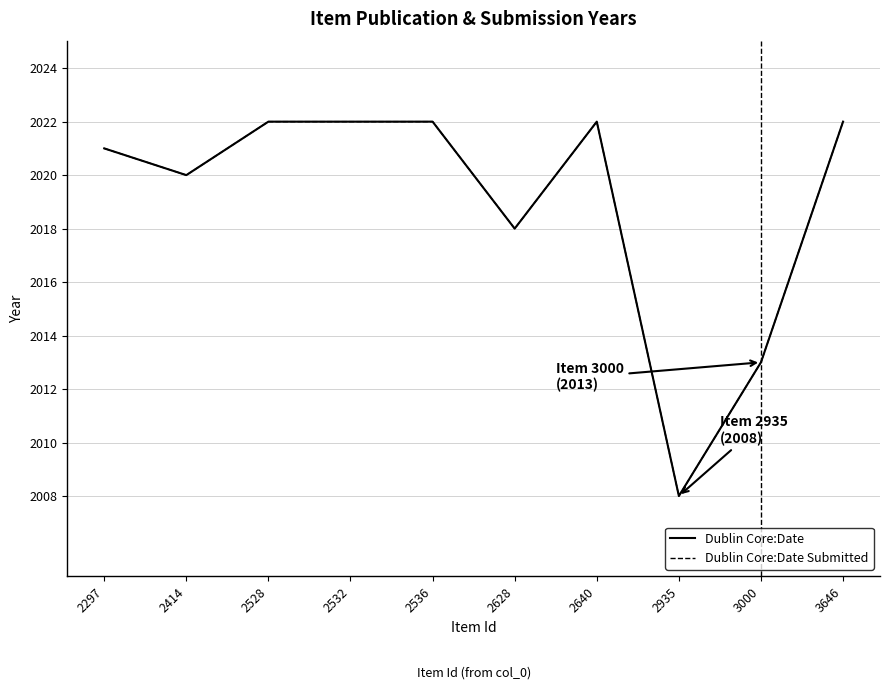

Is this an area chart (filled region under the line)?

No